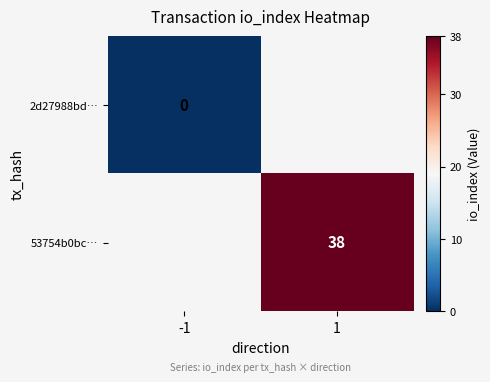

The value of 53754b0bc… at 1 is 15. True or false?

False